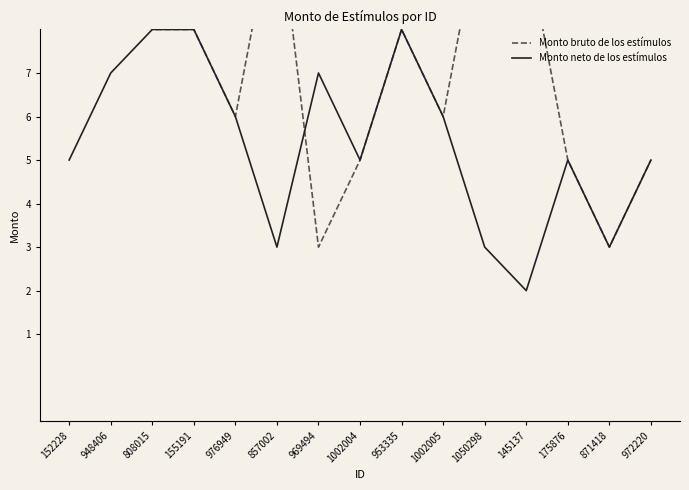

Between 948406 and 969494, which series saw the biggest shift?

Monto bruto de los estímulos